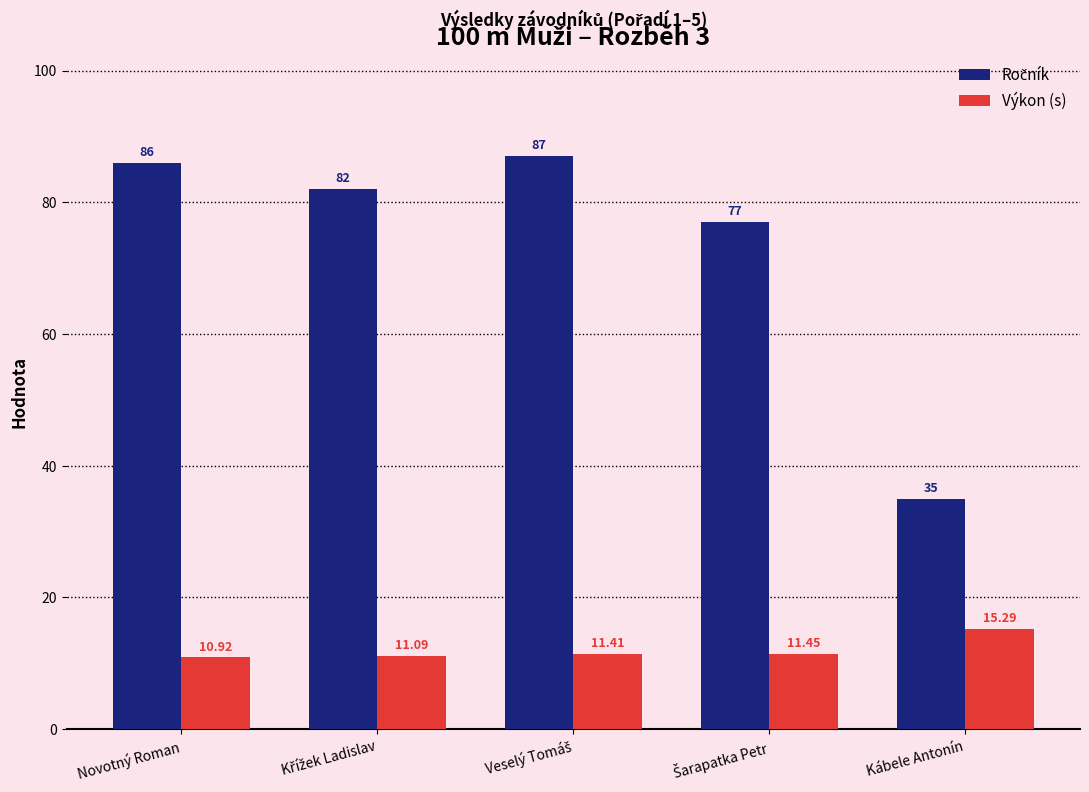

Which label corresponds to the smallest value in the chart?

Novotný Roman